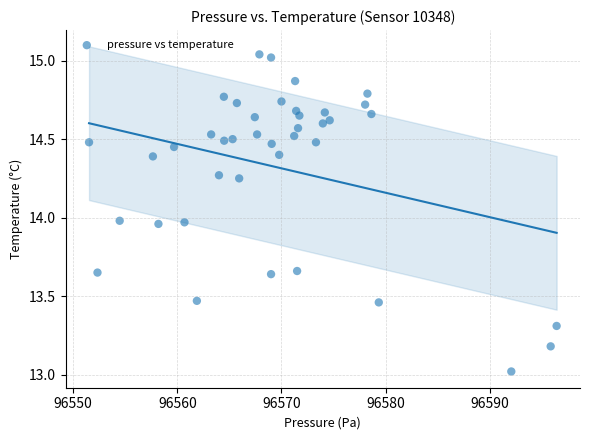

What is the range of Y values (max minus min)?

2.0